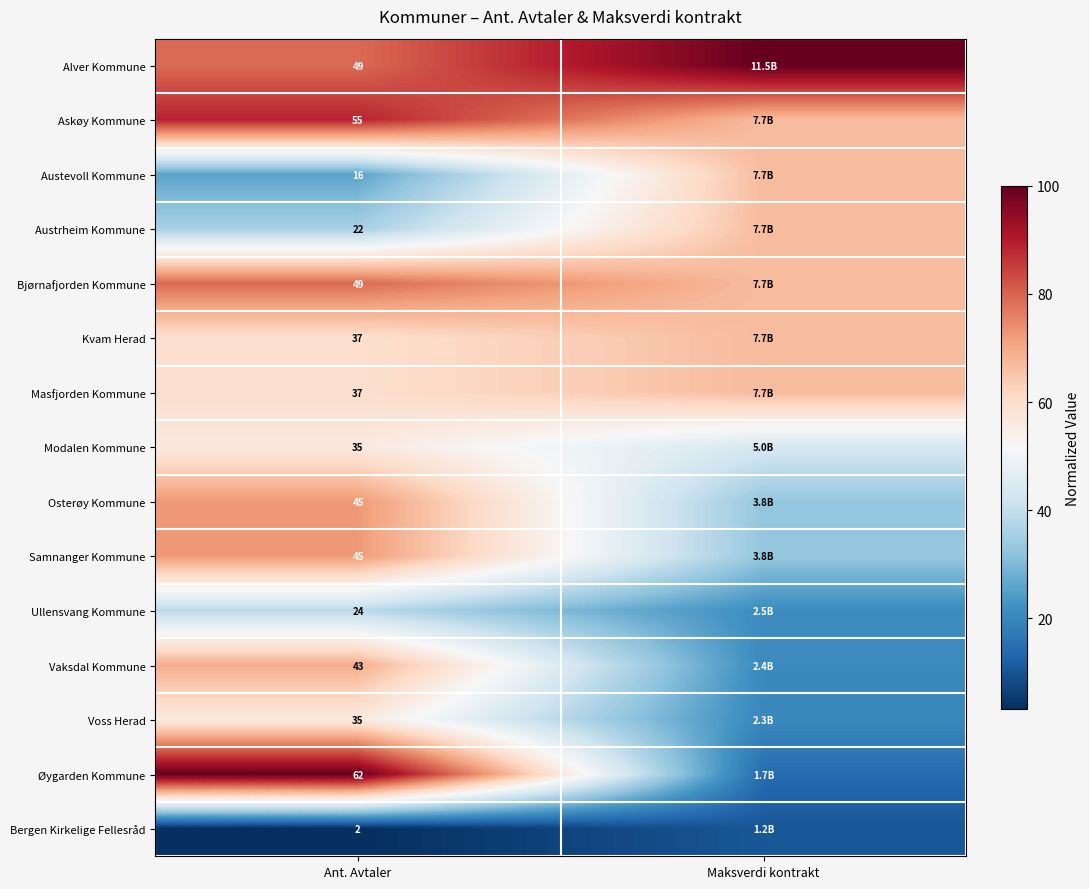

Which category has the highest value across all series?

Maksverdi kontrakt